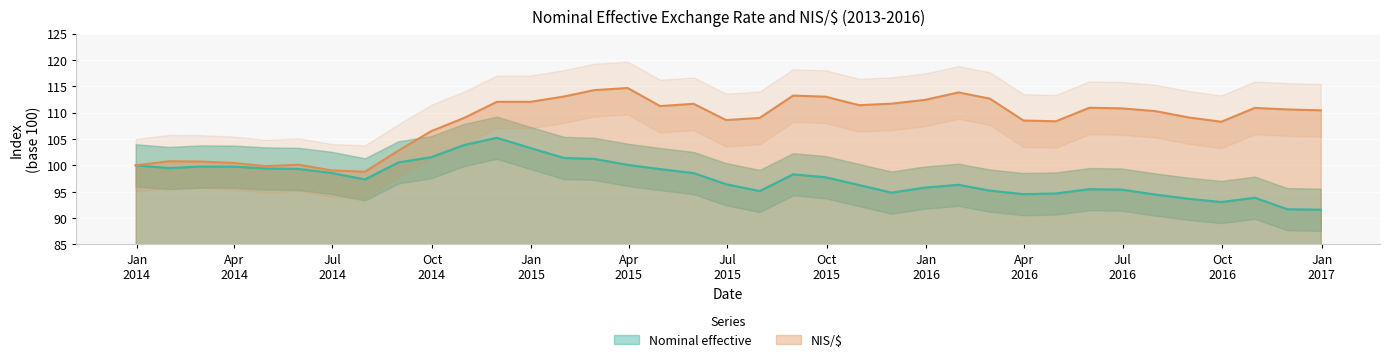

Reading left to right, what are all the values shown in this chart?

Nominal effective: 2013-12-31=100.0	2014-01-31=99.5	2014-02-28=99.8	2014-03-31=99.8	2014-04-30=99.4	2014-05-31=99.3	2014-06-30=98.6	2014-07-31=97.3	2014-08-31=100.6	2014-09-30=101.5	2014-10-31=103.9	2014-11-30=105.2	2014-12-31=103.3	2015-01-31=101.4	2015-02-28=101.2	2015-03-31=100.1	2015-04-30=99.3	2015-05-31=98.5	2015-06-30=96.4	2015-07-31=95.1	2015-08-31=98.3	2015-09-30=97.7	2015-10-31=96.3	2015-11-30=94.8	2015-12-31=95.8	2016-01-31=96.3	2016-02-29=95.2	2016-03-31=94.5	2016-04-30=94.7	2016-05-31=95.5	2016-06-30=95.4	2016-07-31=94.5	2016-08-31=93.7	2016-09-30=93.0	2016-10-31=93.9	2016-11-30=91.7	2016-12-31=91.6
NIS/$: 2013-12-31=100.0	2014-01-31=100.8	2014-02-28=100.7	2014-03-31=100.5	2014-04-30=99.9	2014-05-31=100.1	2014-06-30=99.0	2014-07-31=98.8	2014-08-31=102.8	2014-09-30=106.5	2014-10-31=109.0	2014-11-30=112.0	2014-12-31=112.0	2015-01-31=113.1	2015-02-28=114.3	2015-03-31=114.7	2015-04-30=111.2	2015-05-31=111.7	2015-06-30=108.6	2015-07-31=109.0	2015-08-31=113.2	2015-09-30=113.0	2015-10-31=111.4	2015-11-30=111.7	2015-12-31=112.4	2016-01-31=113.8	2016-02-29=112.6	2016-03-31=108.5	2016-04-30=108.4	2016-05-31=110.9	2016-06-30=110.8	2016-07-31=110.3	2016-08-31=109.1	2016-09-30=108.3	2016-10-31=110.9	2016-11-30=110.6	2016-12-31=110.4